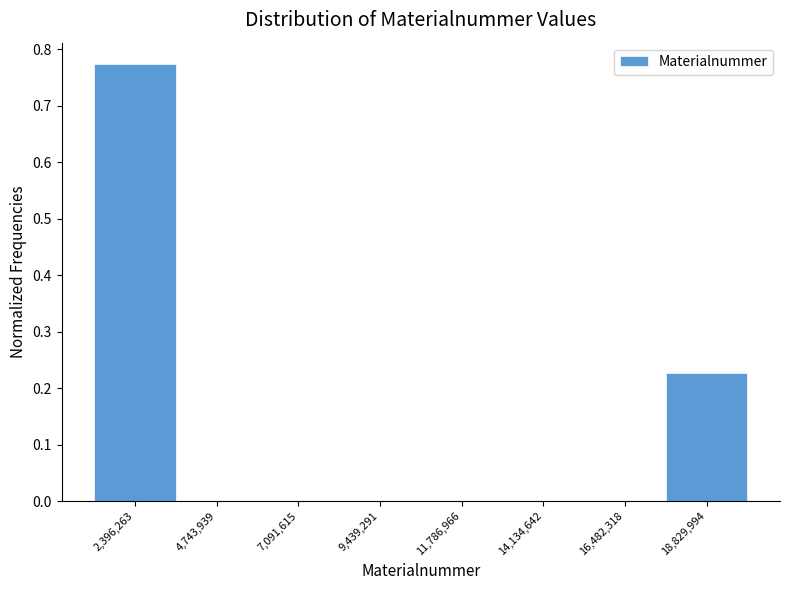

Which range on the x-axis has the tallest bar?

1000000 to 3500000